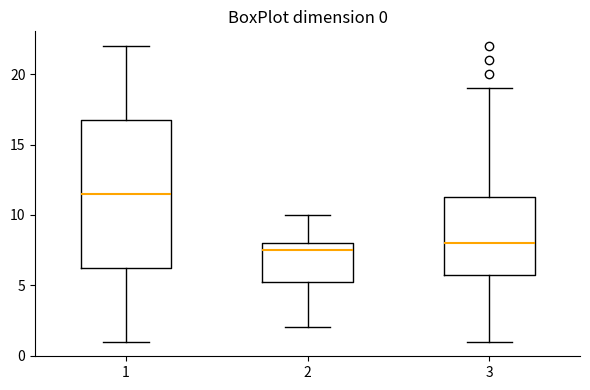

Which box has the lowest median line?

2